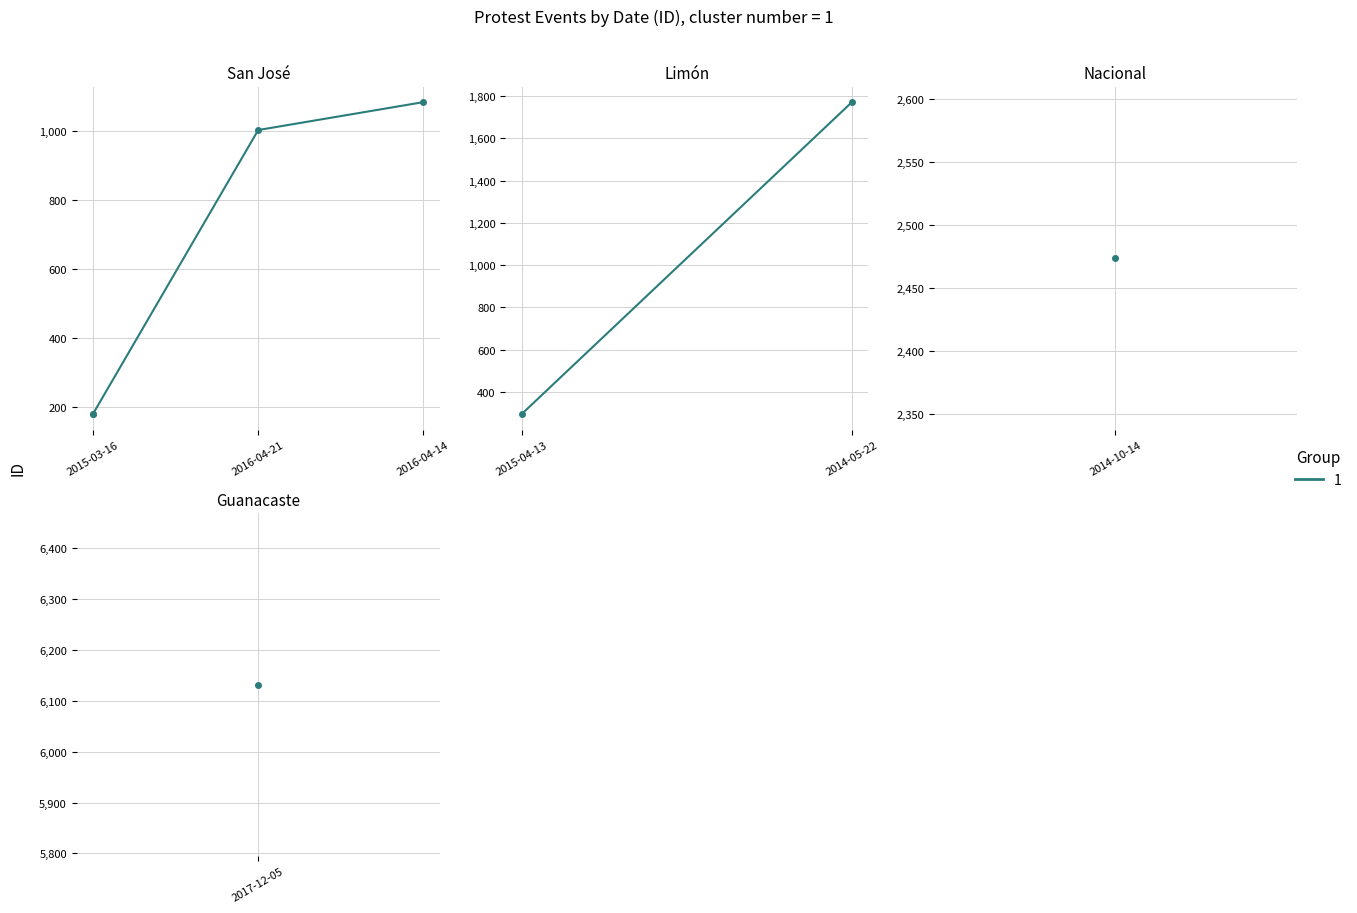

Which has a higher value, 2015-03-16 or 2017-12-05?

2017-12-05